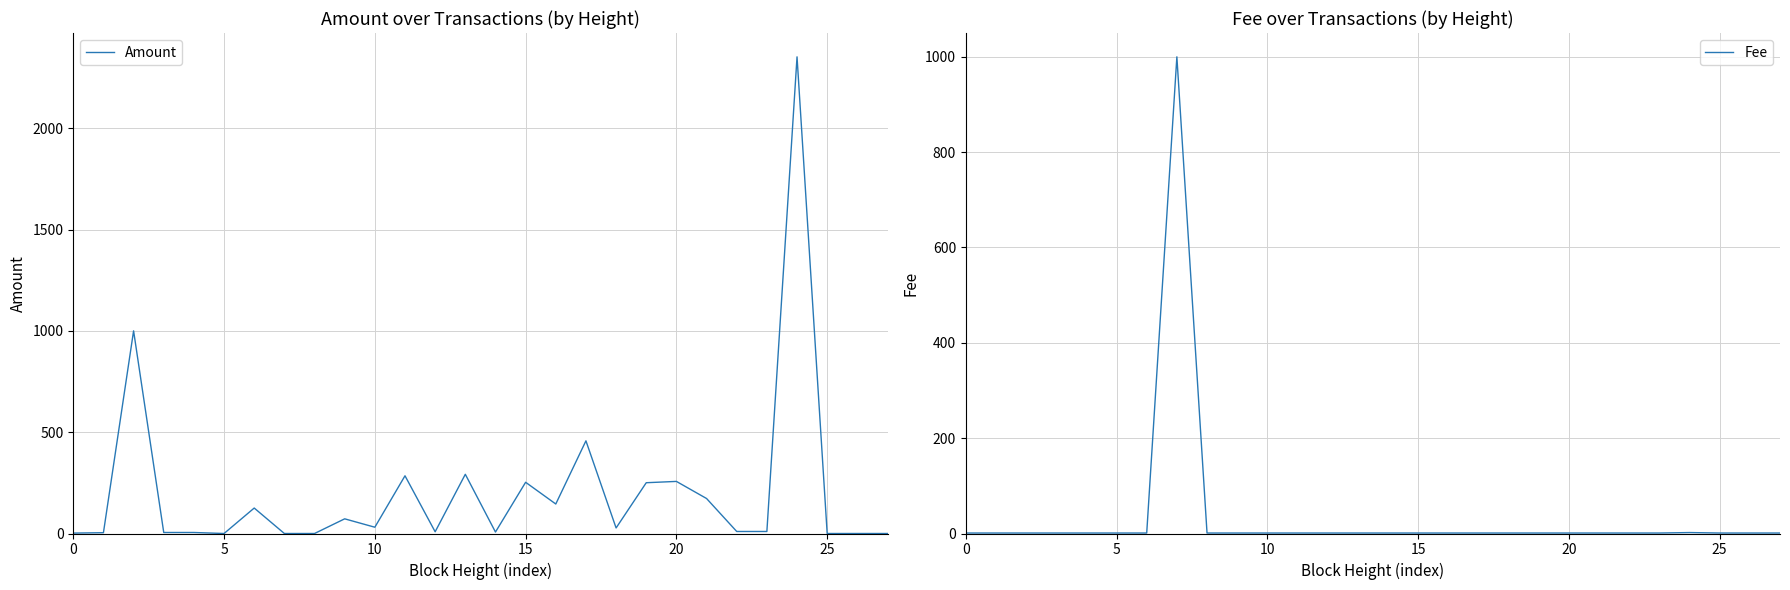

What is the greatest value displayed?

2352.0